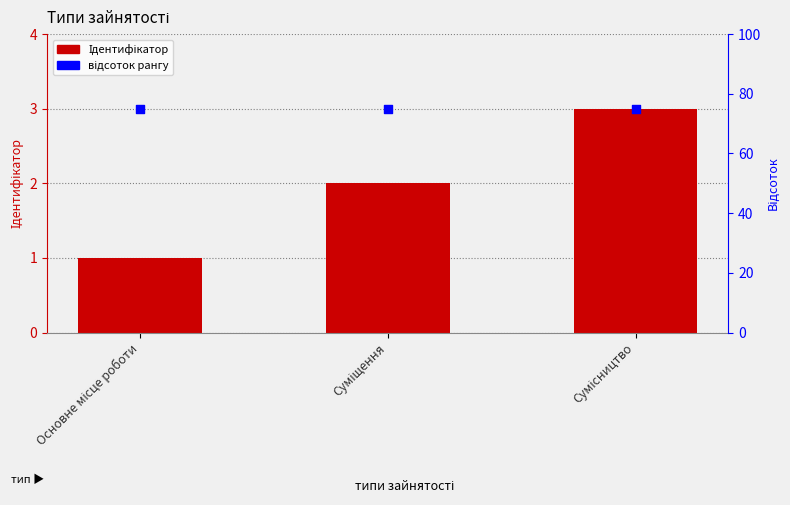

At which category is the sum across all series the highest?

Сумісництво